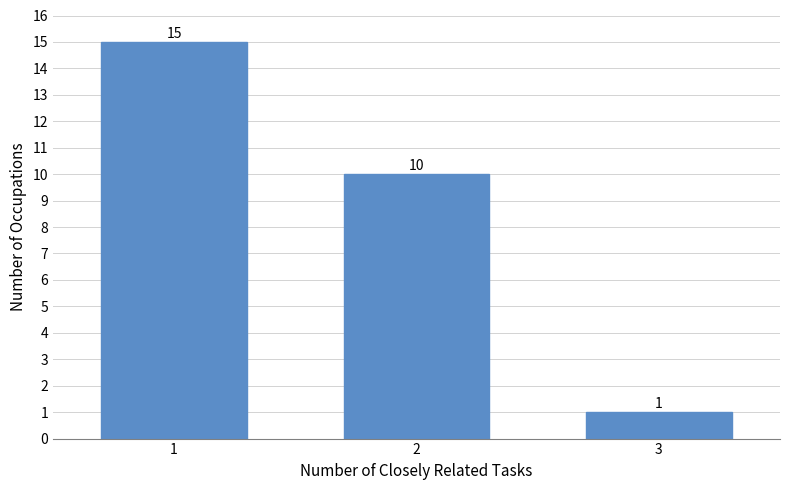

Reading left to right, what are all the values shown in this chart?

15	10	1